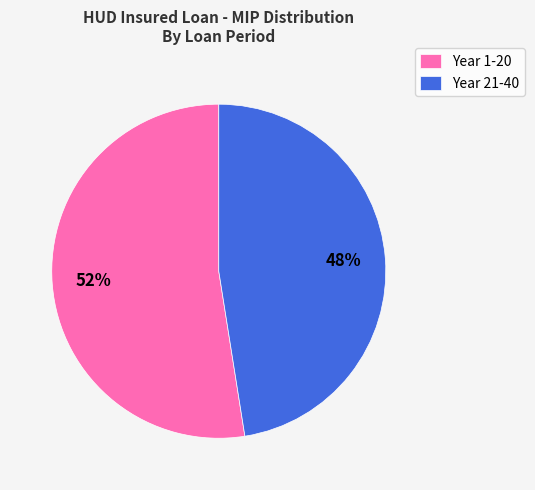

Approximately how many times larger is the value at Year 21-40 compared to Year 1-20?

0.9